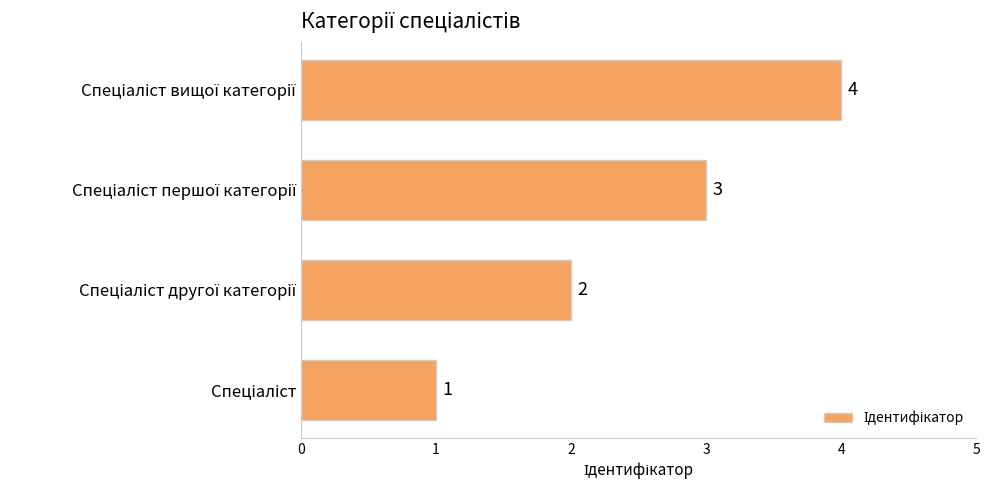

Count the values in the range 2 to 4.

3